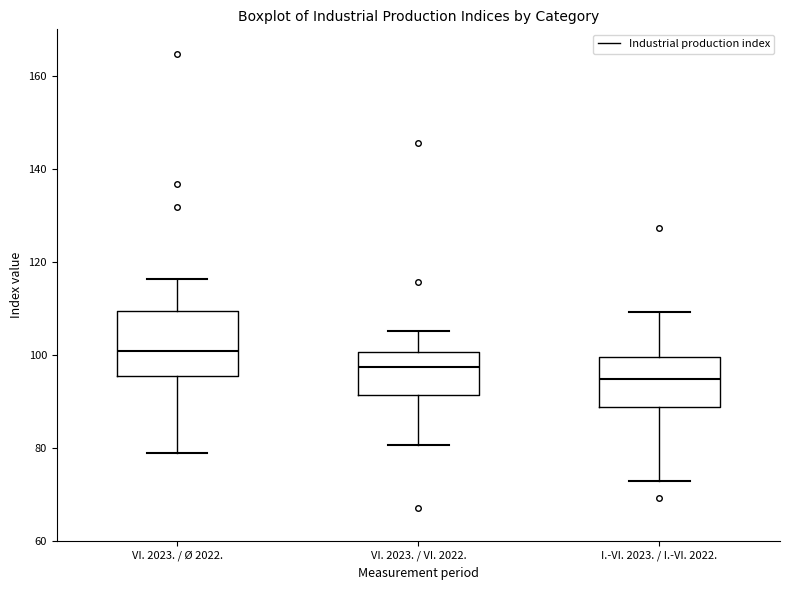

Which box is the tallest, from its lower edge to its upper edge?

VI. 2023. / Ø 2022.